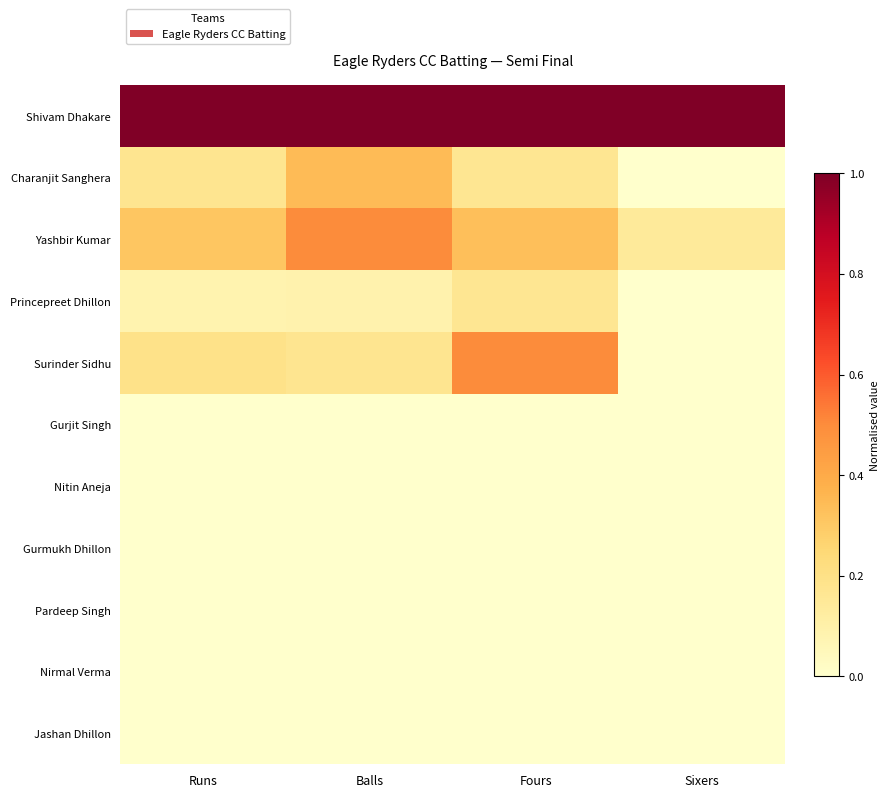

Count the number of data series in this chart.

11